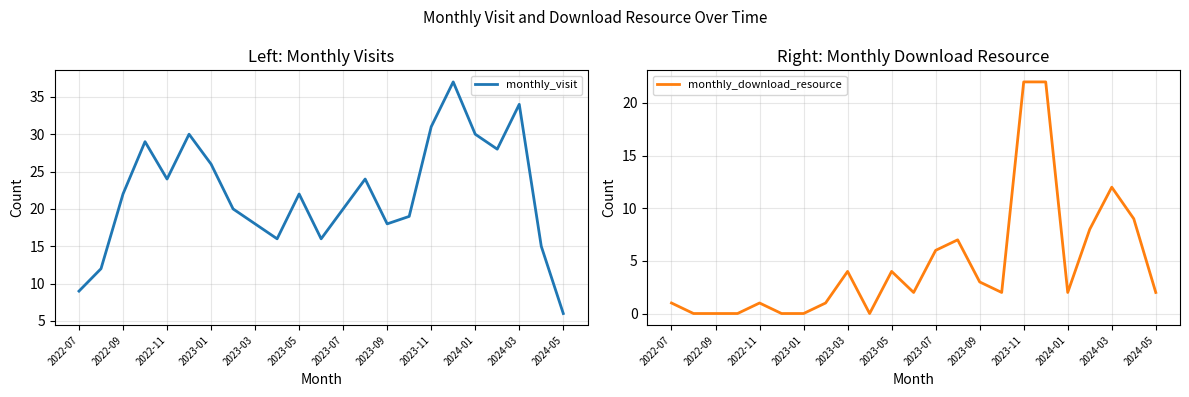

Which series has the largest total across all categories?

monthly_visit